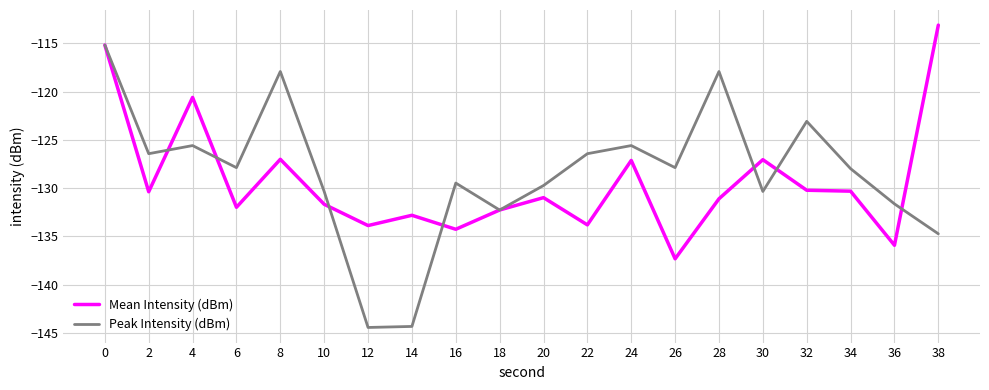

Rank the series by their maximum value, from highest to lowest.

Mean Intensity (dBm), Peak Intensity (dBm)